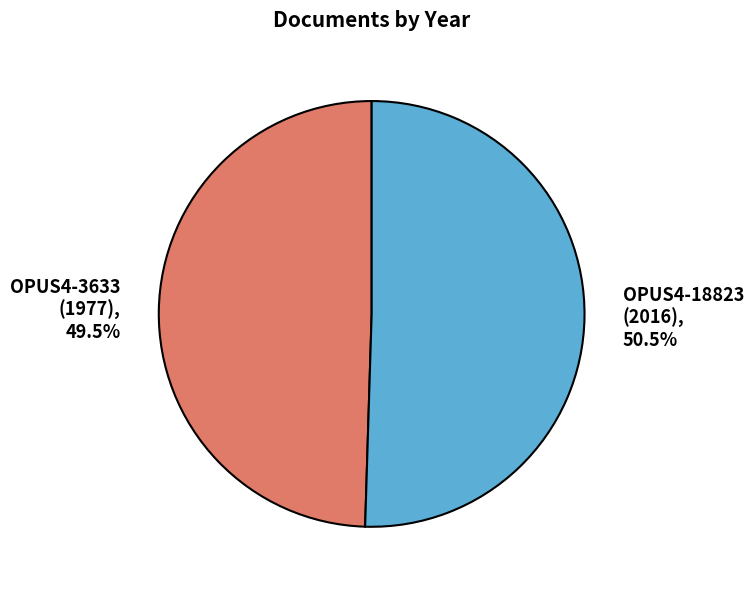

What is the smallest slice in the pie chart?

OPUS4-3633 (1977)